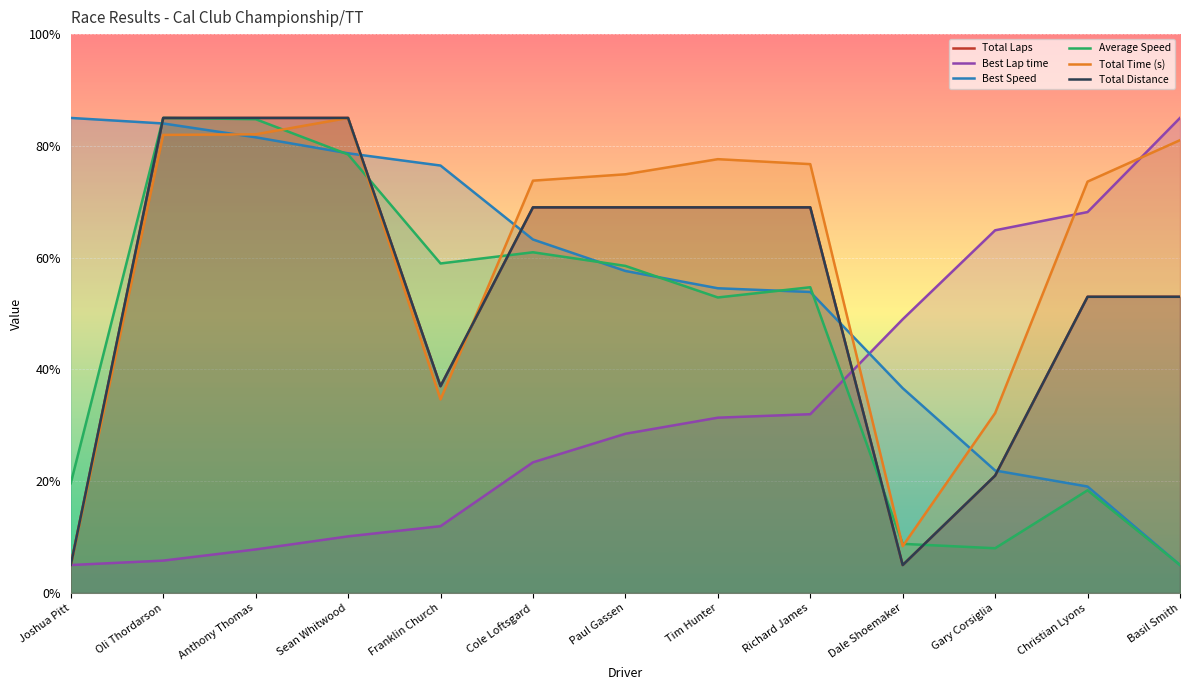

Read the Best Speed value at Dale Shoemaker.

36.6